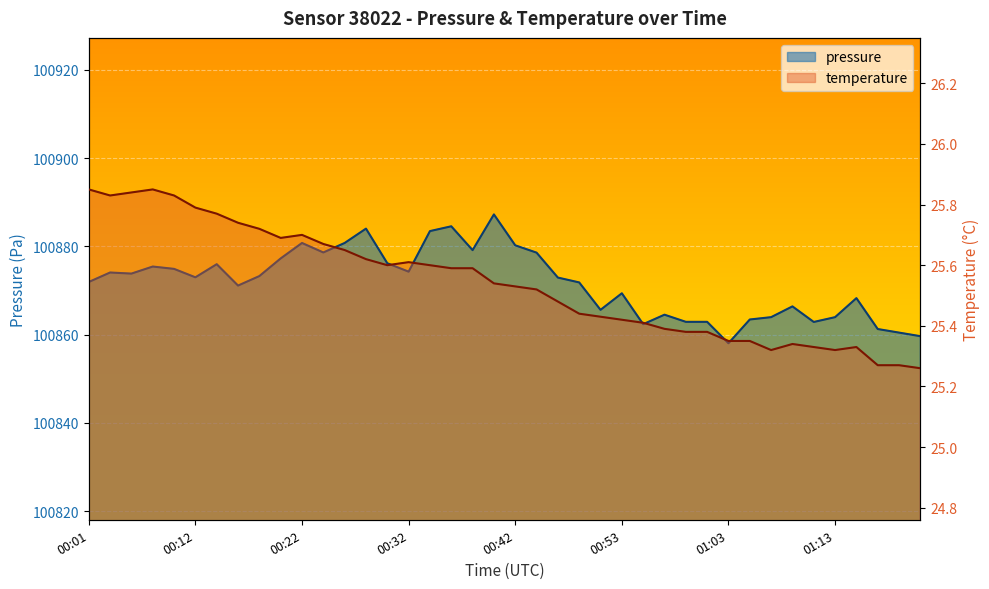

Reading left to right, list all the values displayed in this chart.

pressure: 00:01=100871.9	00:04=100874.1	00:06=100873.8	00:08=100875.4	00:10=100874.9	00:12=100873.0	00:14=100876.0	00:16=100871.1	00:18=100873.3	00:20=100877.3	00:22=100880.8	00:24=100878.6	00:26=100880.8	00:28=100884.0	00:30=100876.2	00:32=100874.3	00:34=100883.5	00:36=100884.6	00:38=100879.2	00:40=100887.2	00:42=100880.2	00:44=100878.6	00:46=100872.9	00:48=100871.8	00:51=100865.6	00:53=100869.4	00:55=100862.4	00:57=100864.5	00:59=100862.9	01:01=100862.9	01:03=100858.1	01:05=100863.4	01:07=100864.0	01:09=100866.4	01:11=100862.9	01:13=100864.0	01:15=100868.3	01:17=100861.3	01:19=100860.5	01:21=100859.7
temperature: 00:01=25.9	00:04=25.8	00:06=25.8	00:08=25.9	00:10=25.8	00:12=25.8	00:14=25.8	00:16=25.7	00:18=25.7	00:20=25.7	00:22=25.7	00:24=25.7	00:26=25.6	00:28=25.6	00:30=25.6	00:32=25.6	00:34=25.6	00:36=25.6	00:38=25.6	00:40=25.5	00:42=25.5	00:44=25.5	00:46=25.5	00:48=25.4	00:51=25.4	00:53=25.4	00:55=25.4	00:57=25.4	00:59=25.4	01:01=25.4	01:03=25.4	01:05=25.4	01:07=25.3	01:09=25.3	01:11=25.3	01:13=25.3	01:15=25.3	01:17=25.3	01:19=25.3	01:21=25.3